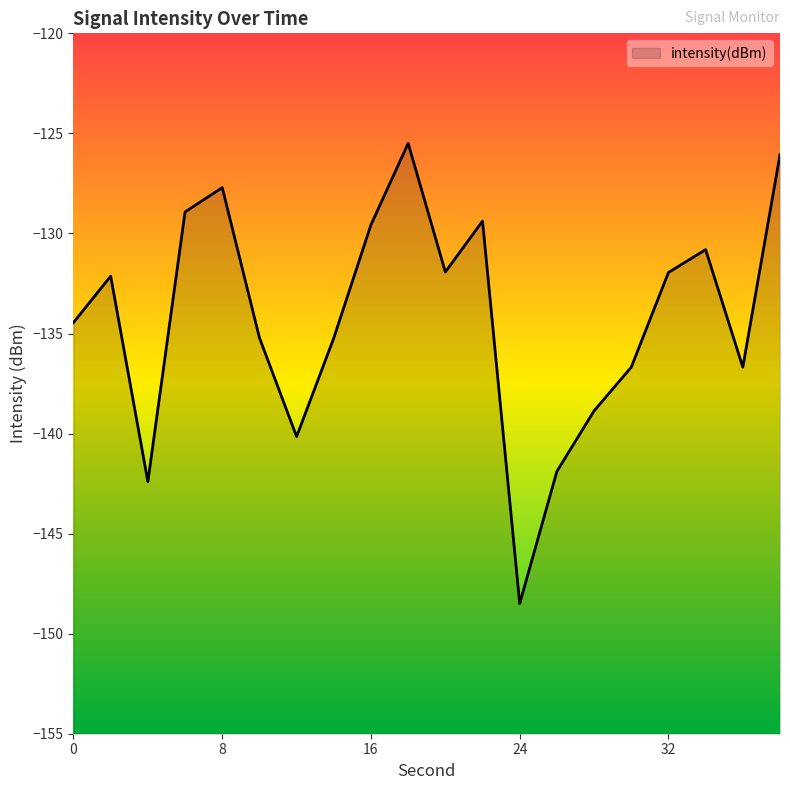

The value at 20 is -30.7. True or false?

False